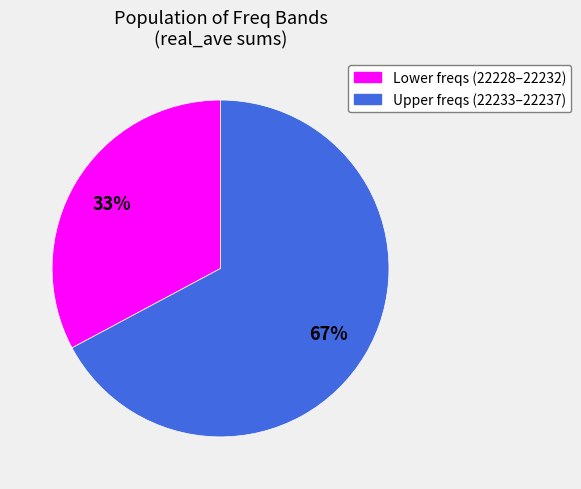

To the nearest percent, what is the average slice percentage?

50%